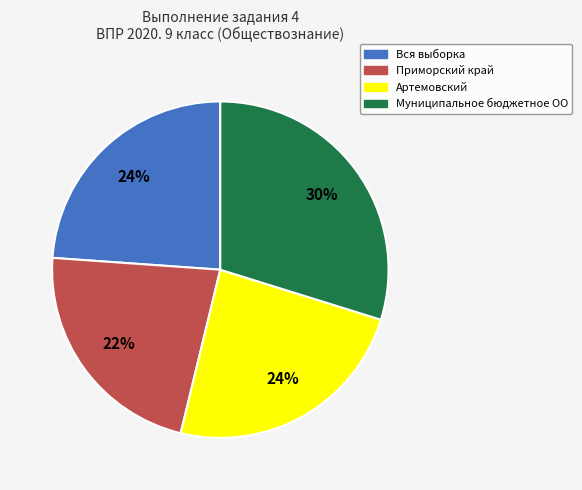

Is it true that Приморский край is 22% of the pie?

True